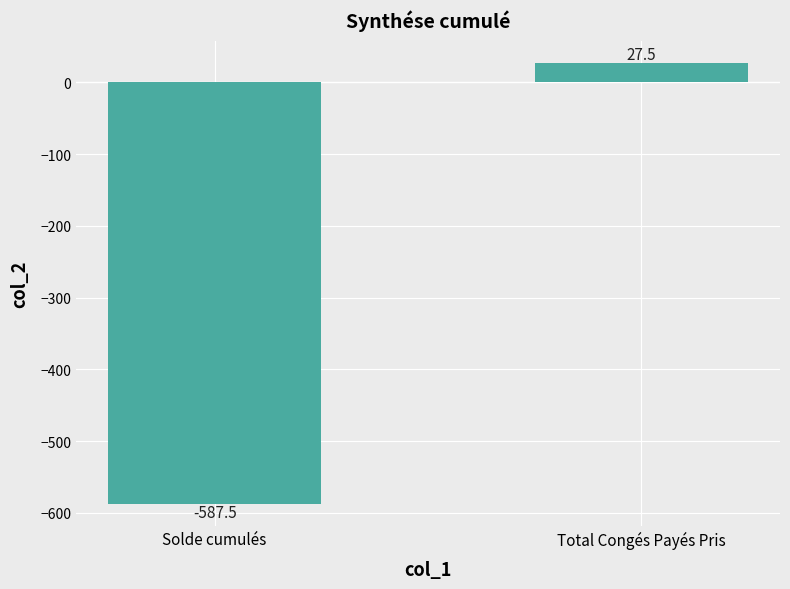

Reading left to right, extract all data points from this chart.

Solde cumulés=-587.5	Total Congés Payés Pris=27.5